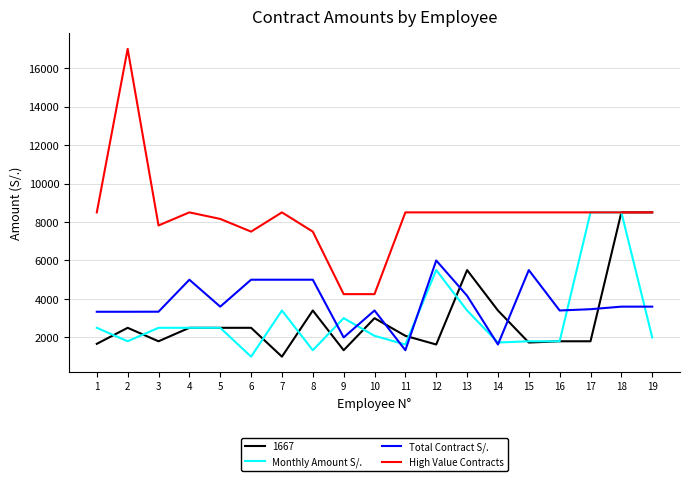

What is the difference between the maximum and second lowest values in the Total Contract S/. series?

4368.0